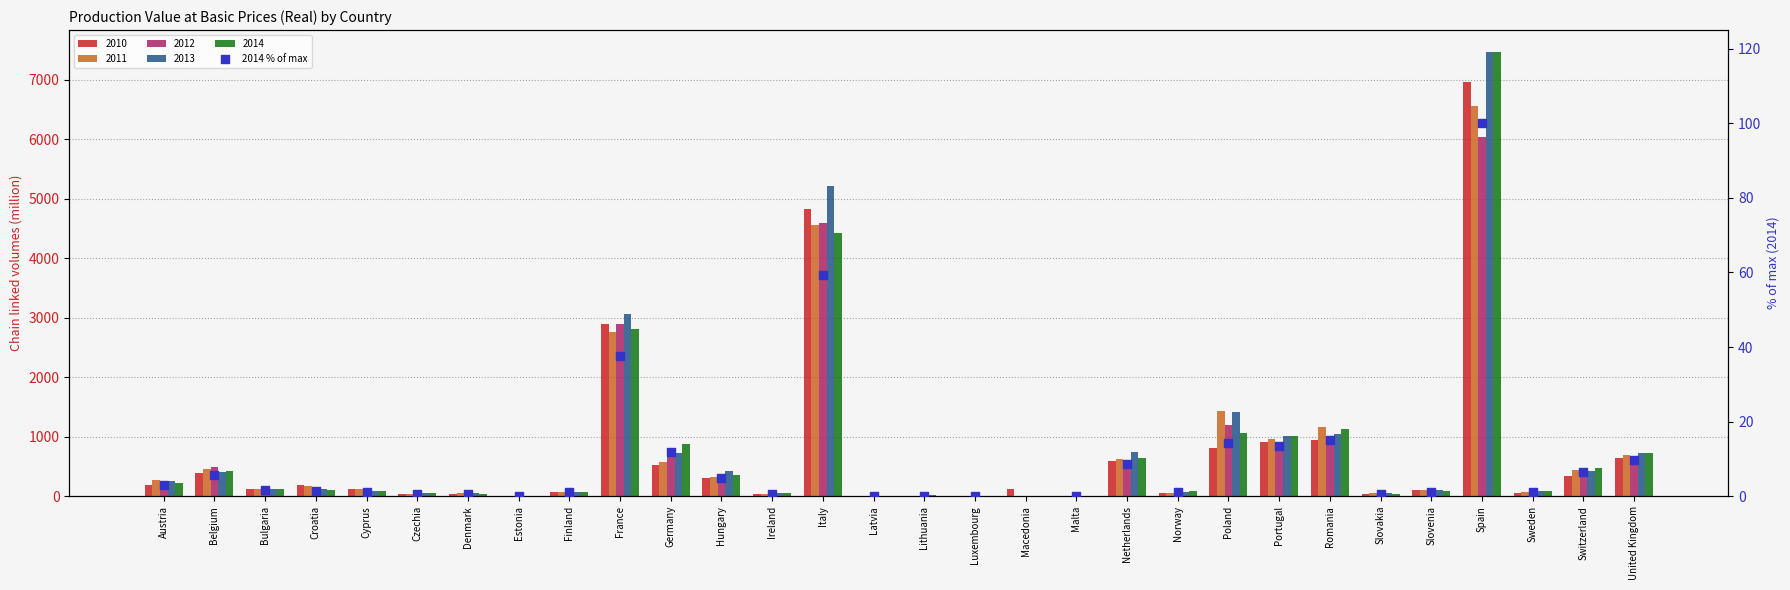

What is the change in value from Czechia to Germany?

+11.1